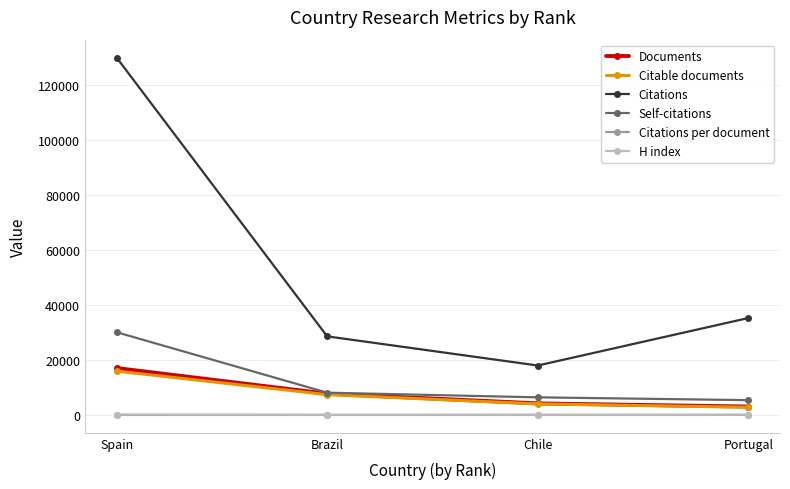

How many interior local valleys does the Citations per document series have?

1